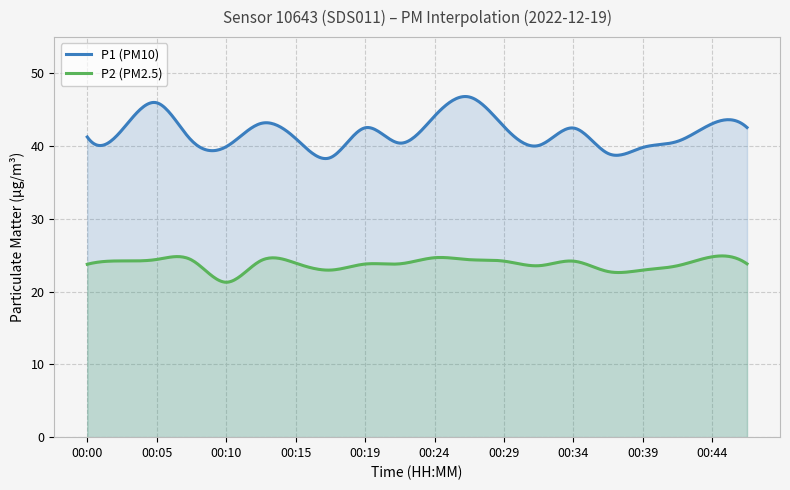

Rank the series by their maximum value, from highest to lowest.

P1 (PM10), P2 (PM2.5)